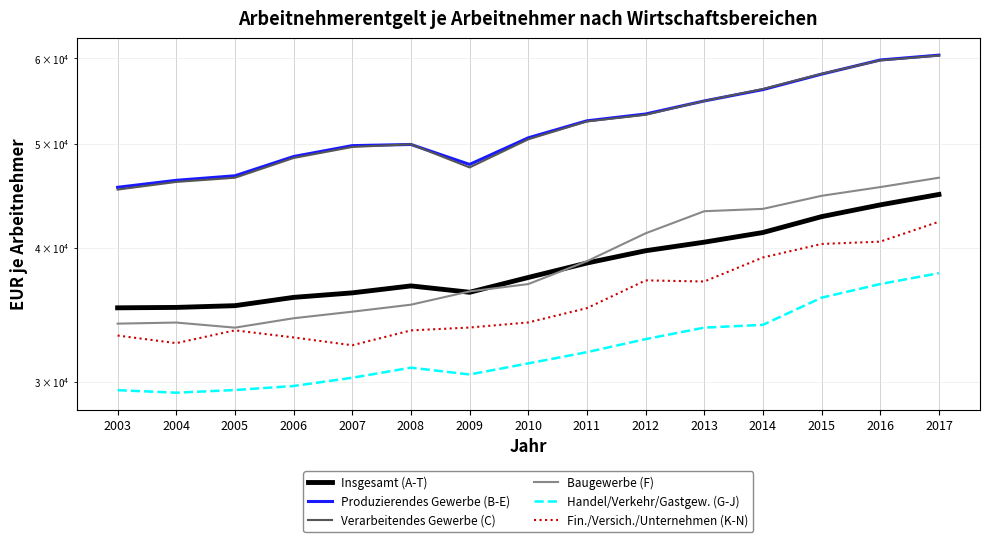

True or false: Insgesamt (A-T) and Verarbeitendes Gewerbe (C) intersect in this chart.

False